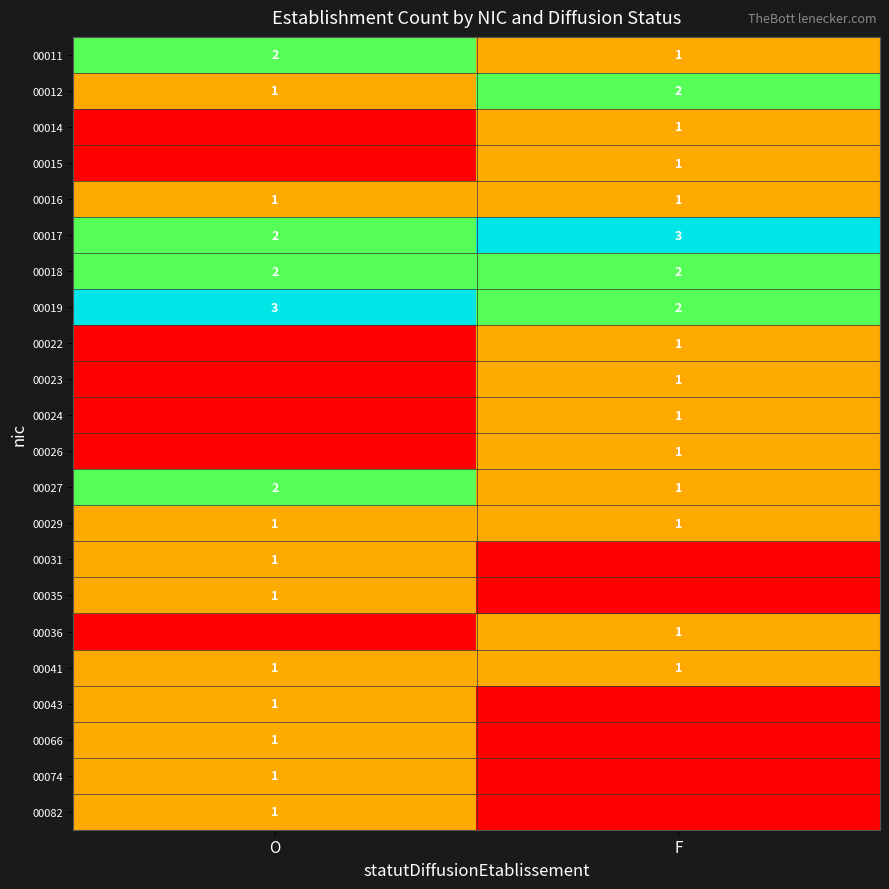

What is the average value of the 00016 series?

1